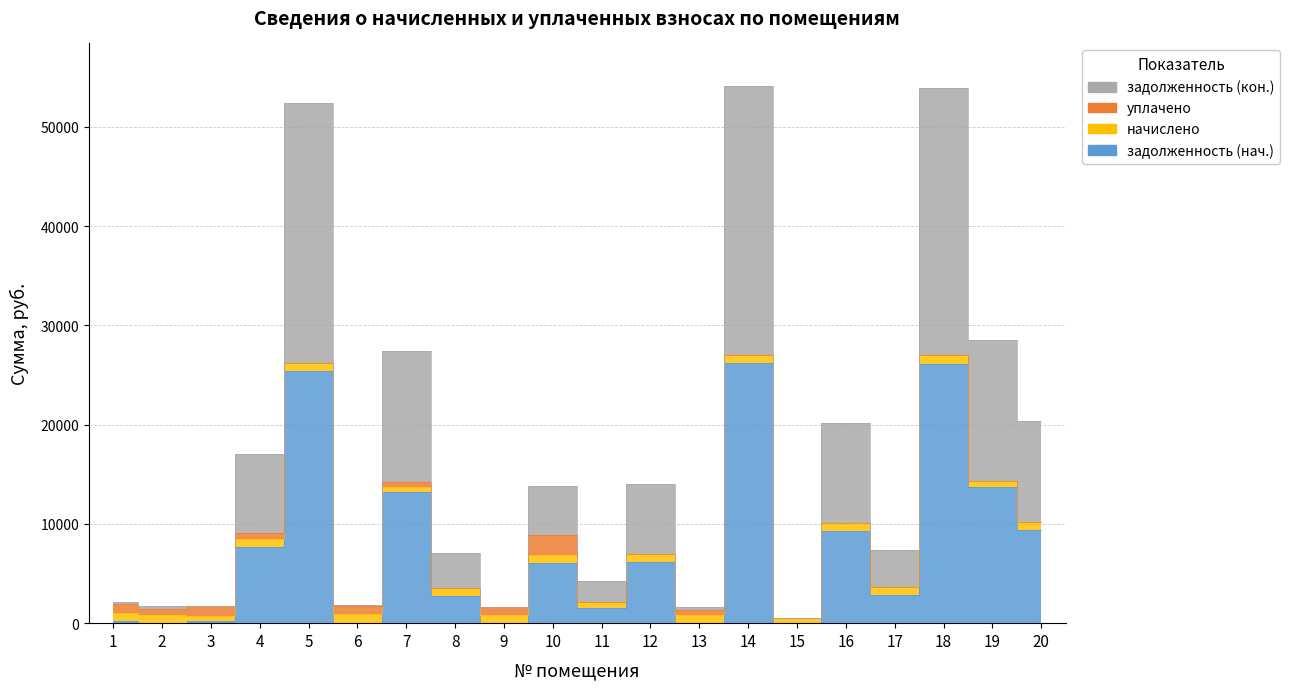

True or false: задолженность (кон.) has more than 2 interior local peaks.

True